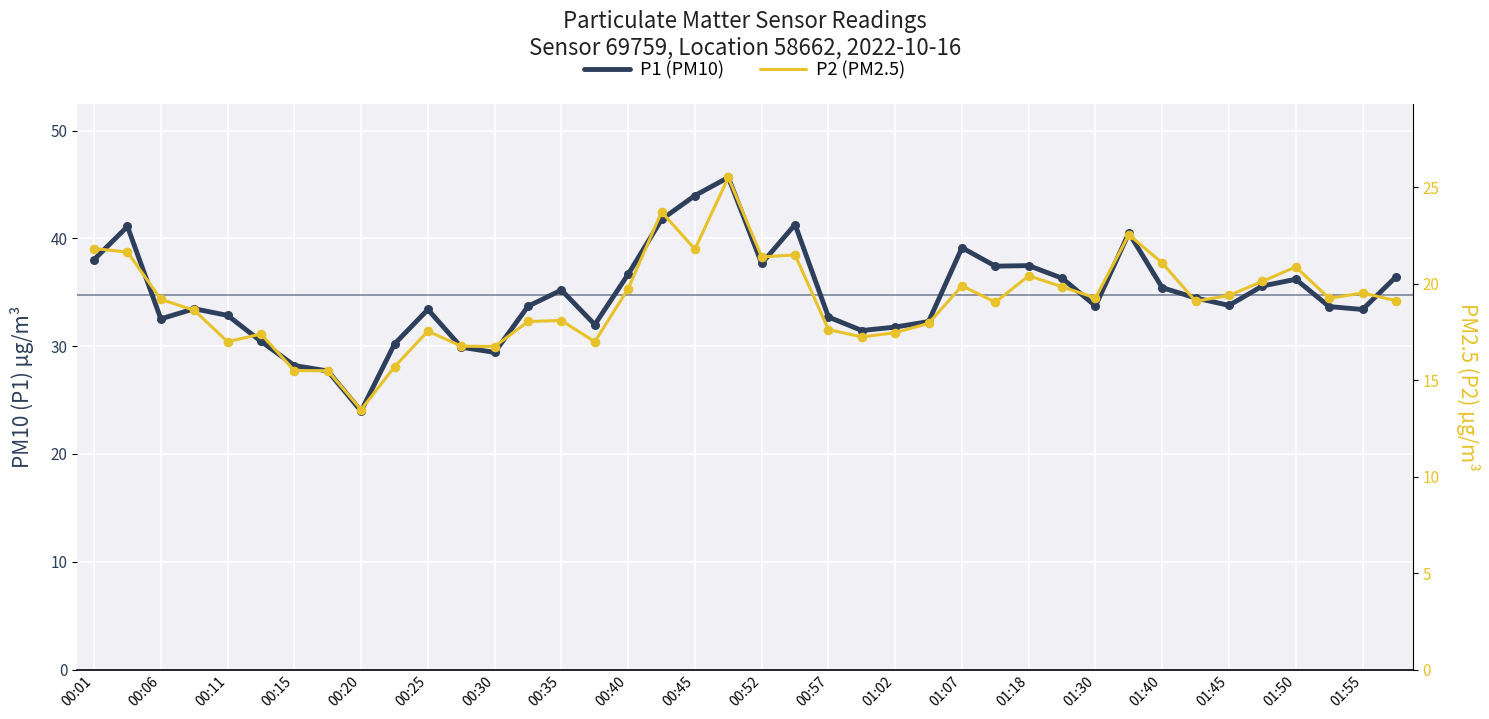

Which series has the largest total across all categories?

P1 (PM10)